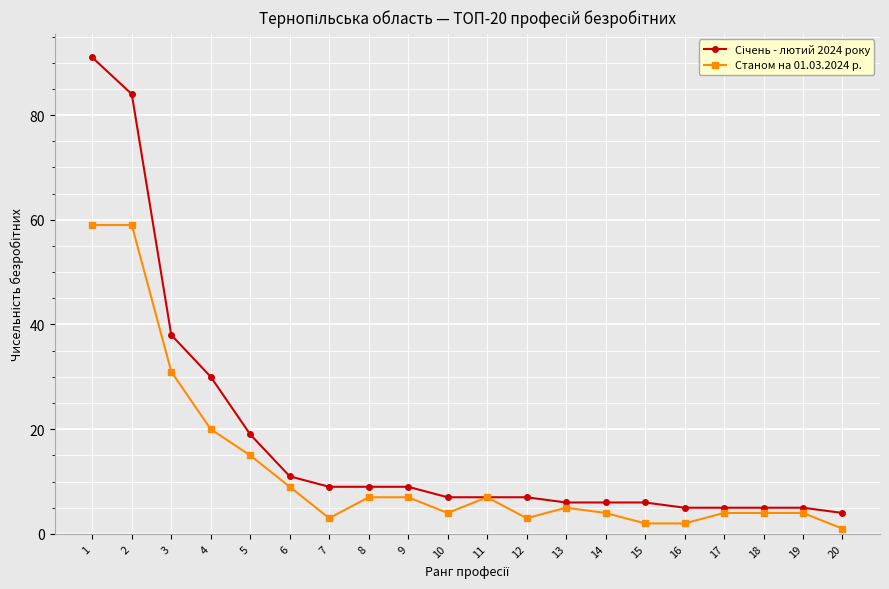

What is the maximum value shown in the chart?

91